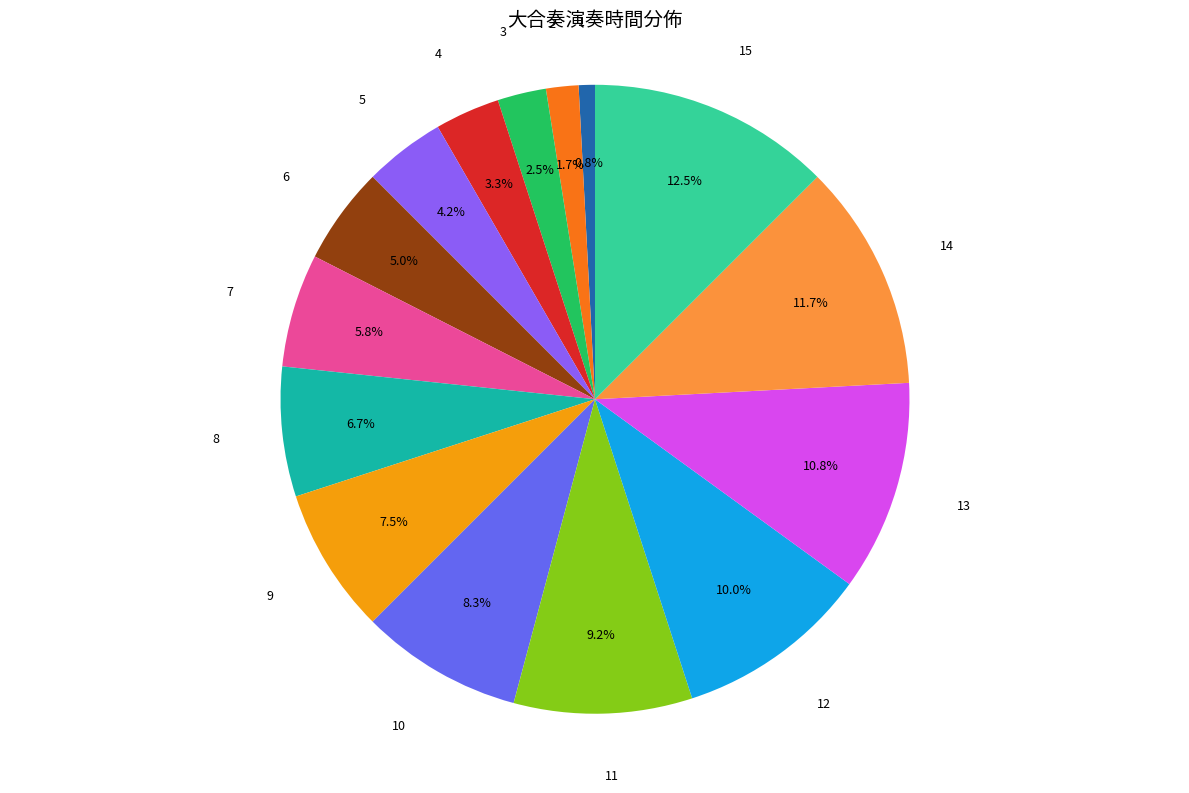

True or false: 8 accounts for 1% of the total.

False